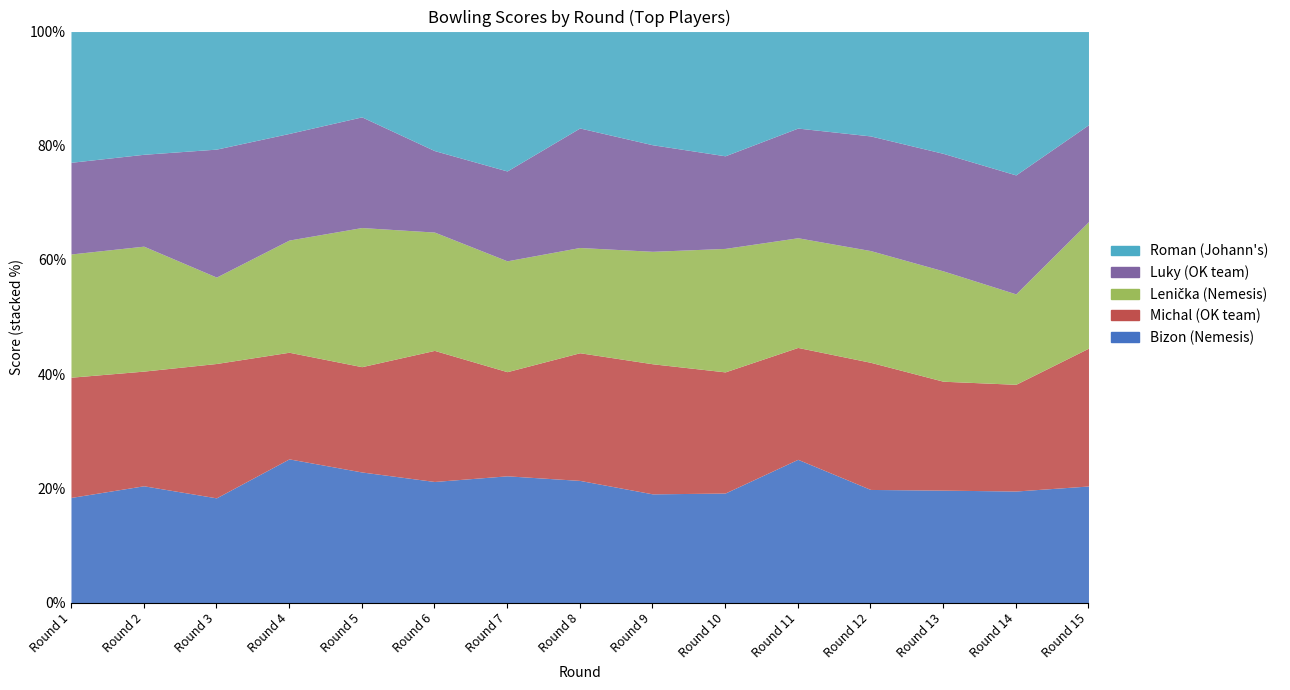

After their last crossing, which series has the higher values: Bizon (Nemesis) or Roman (Johann's)?

Bizon (Nemesis)